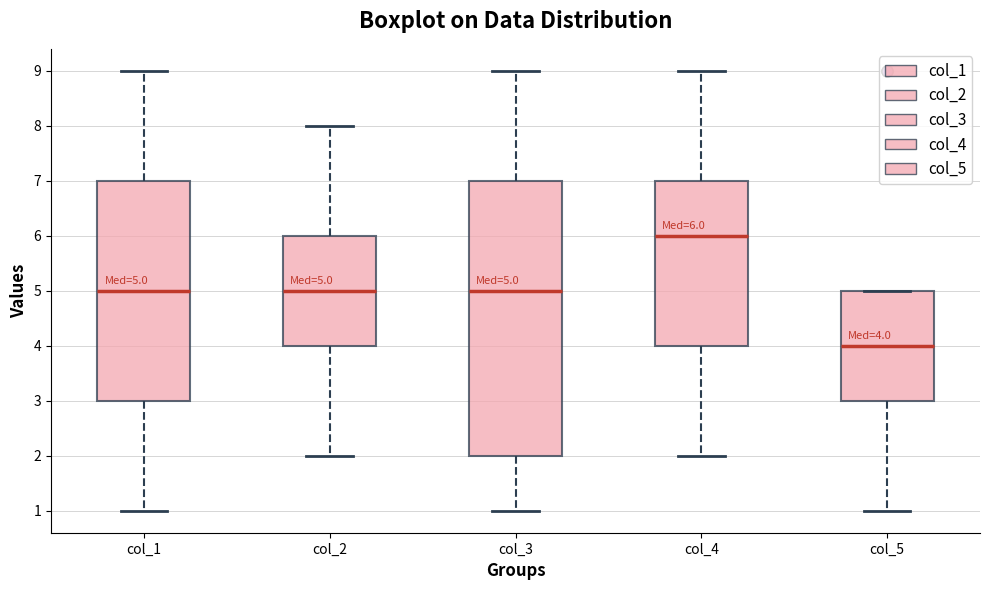

Which box is the tallest, from its lower edge to its upper edge?

col_3